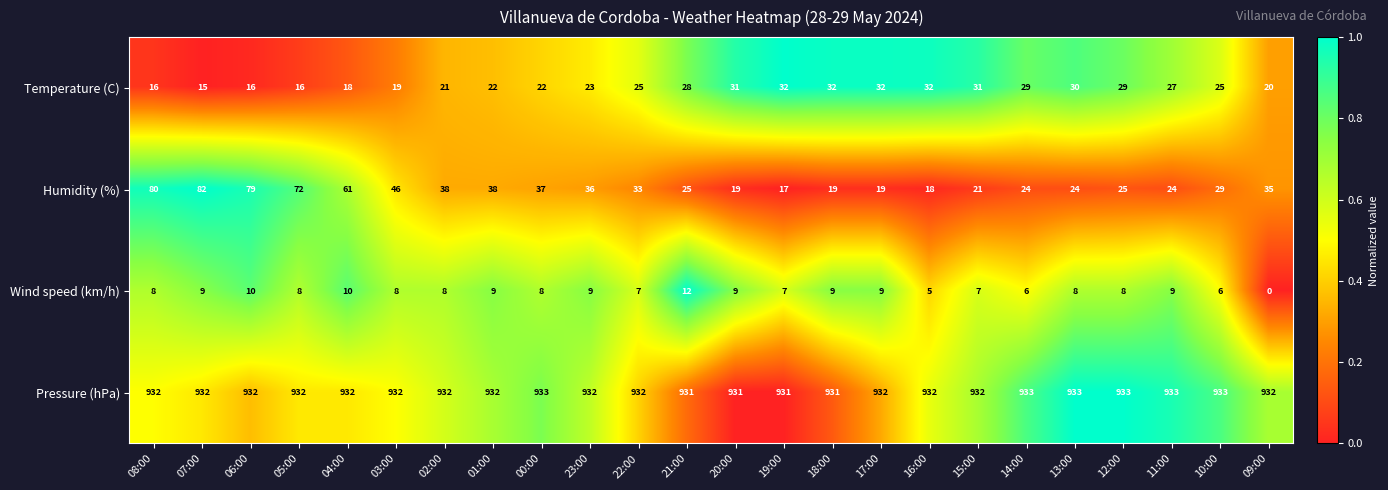

What is the difference between the highest and lowest values at 04:00?

922